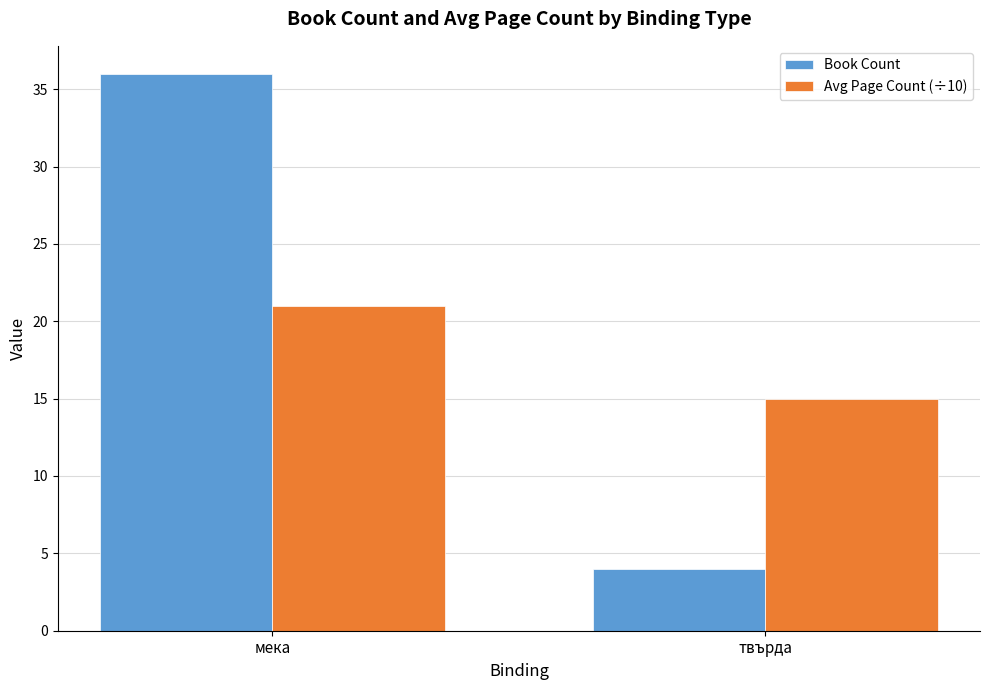

At which category does the chart reach its peak across all series?

мека